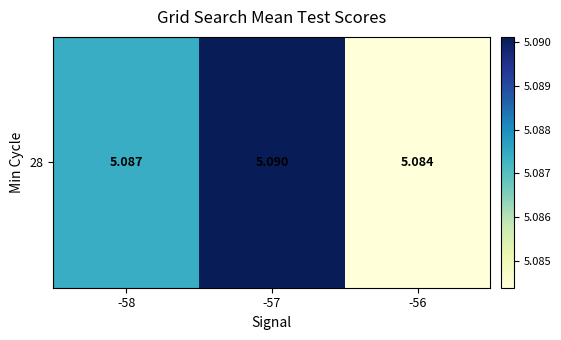

What is the average value?

5.1